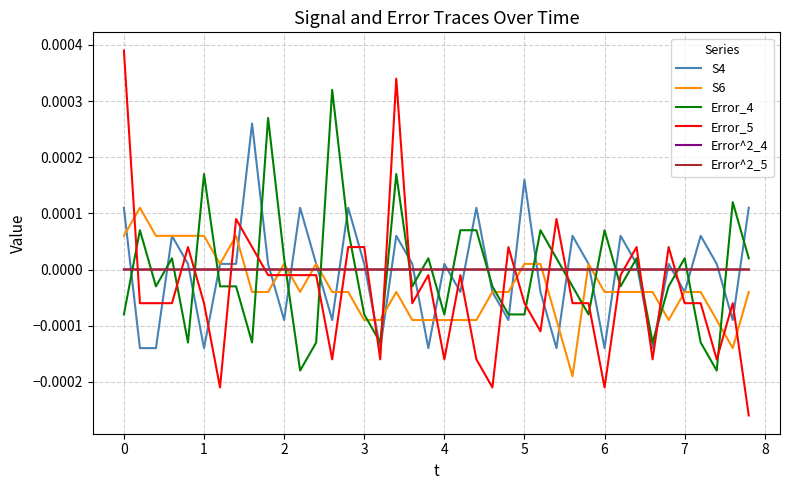

Which series has the widest spread of values?

Error_5